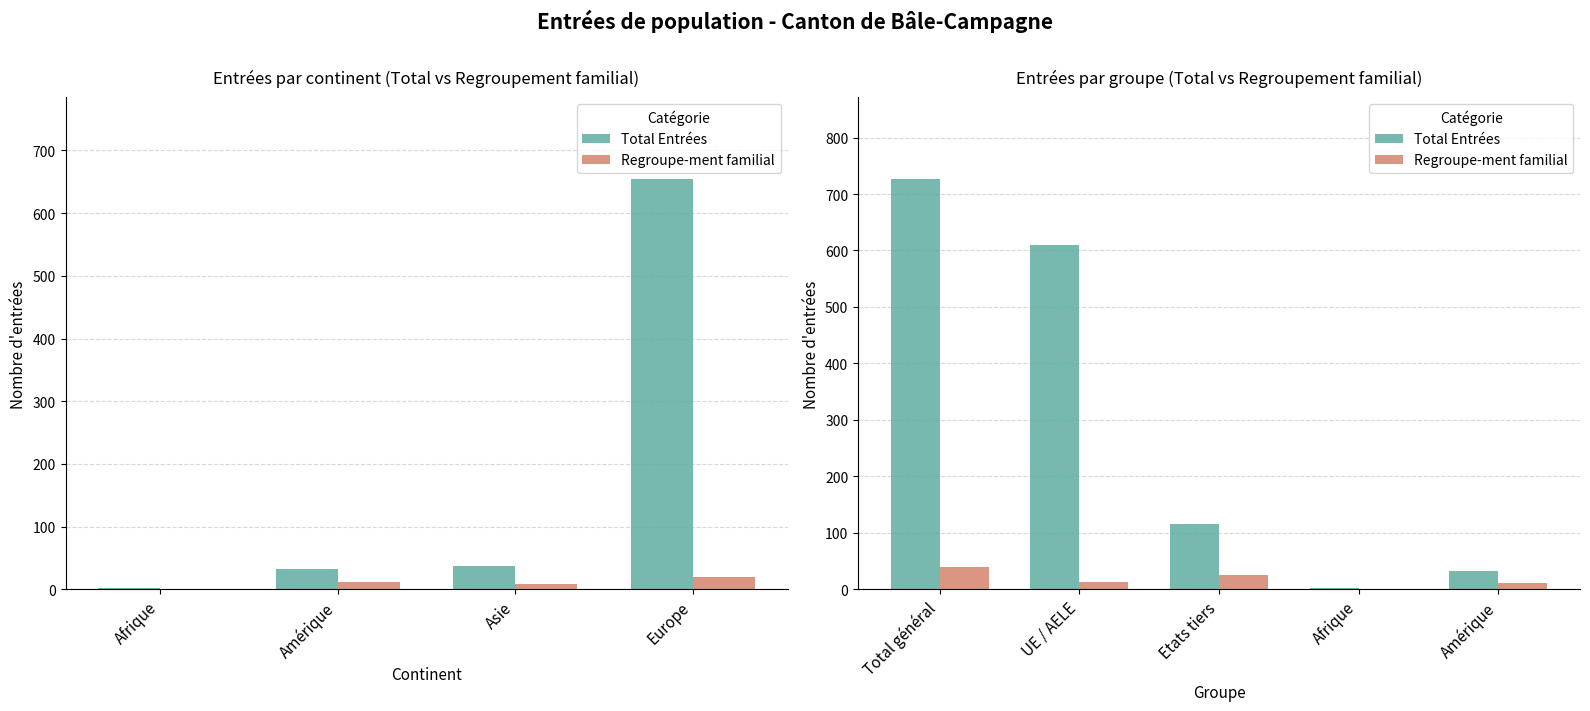

List the series in order of their overall mean, highest first.

Total Entrées, Regroupe-ment familial